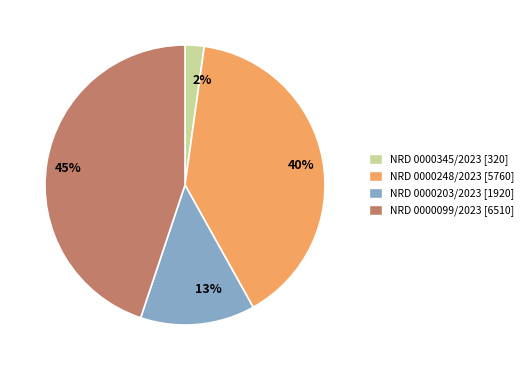

Does any single category account for the majority?

No